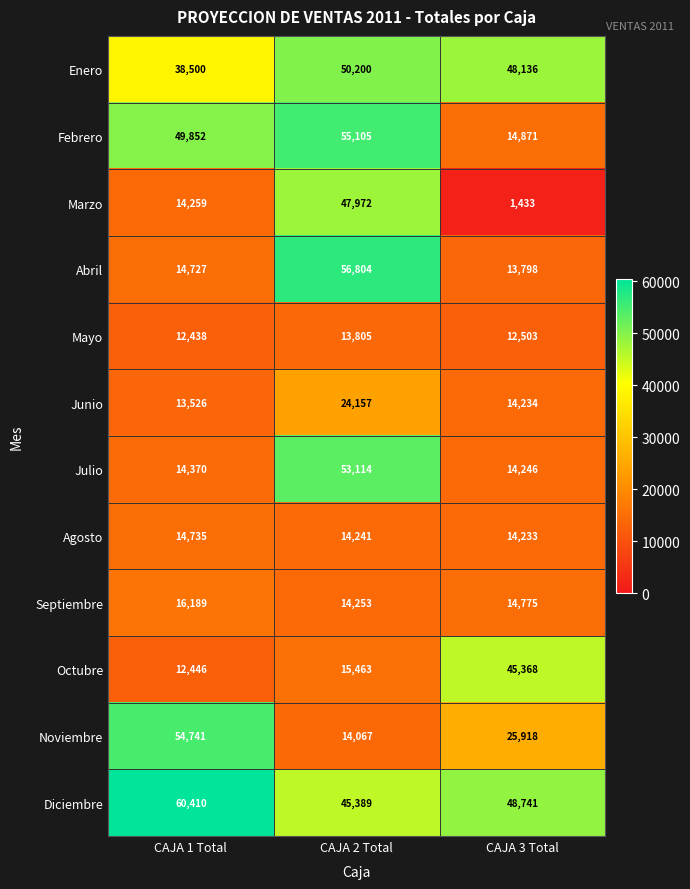

What is the difference between the maximum and second lowest values in the Agosto series?

494